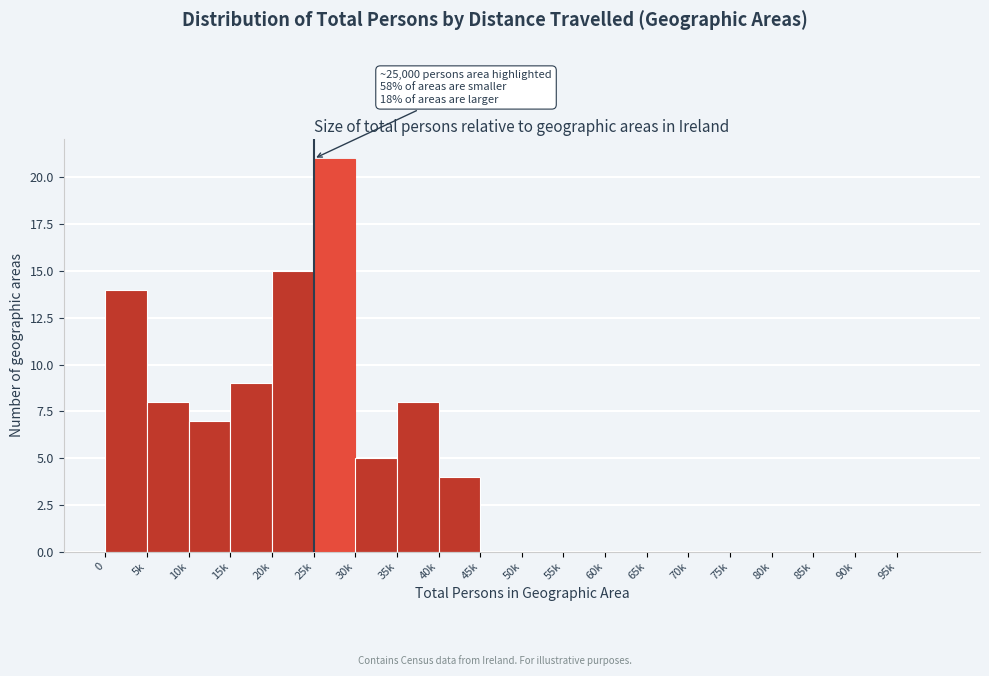

Reading left to right, what are all the values shown in this chart?

0=14	5k=8	10k=7	15k=9	20k=15	25k=21	30k=5	35k=8	40k=4	45k=0	50k=0	55k=0	60k=0	65k=0	70k=0	75k=0	80k=0	85k=0	90k=0	95k=0